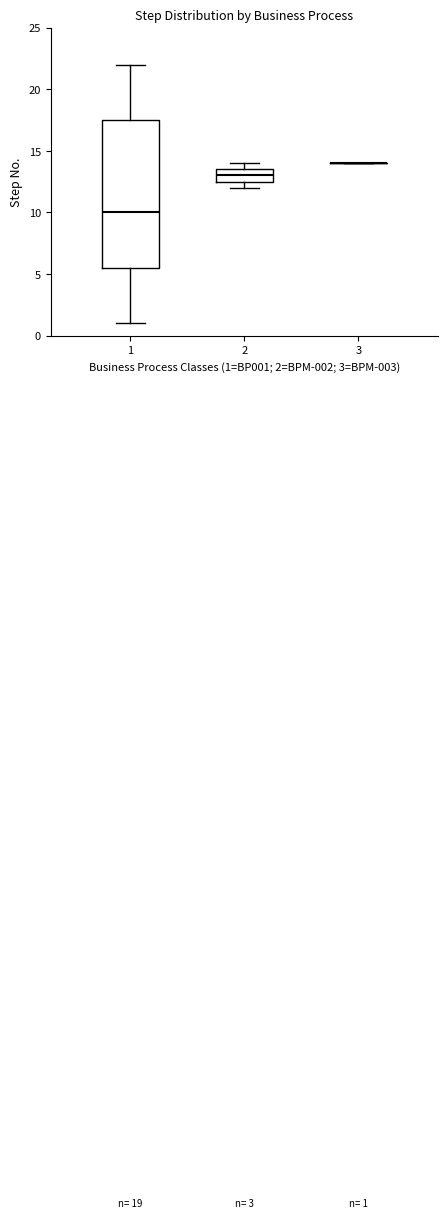

Which box is the tallest, from its lower edge to its upper edge?

1